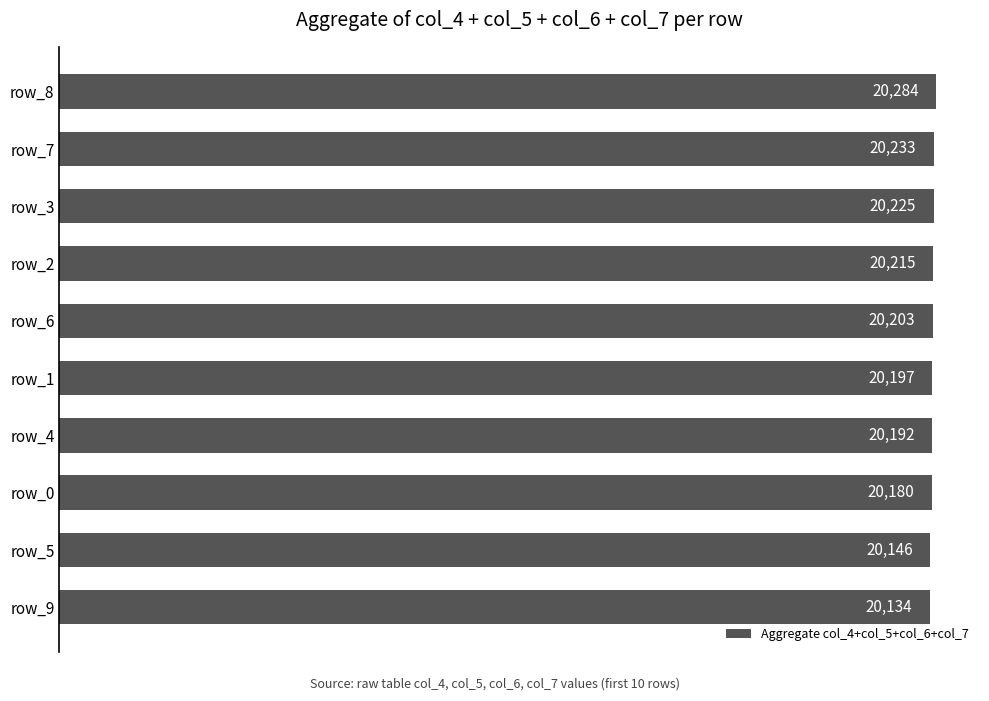

List the labels in order of value, smallest first.

row_9, row_5, row_0, row_4, row_1, row_6, row_2, row_3, row_7, row_8